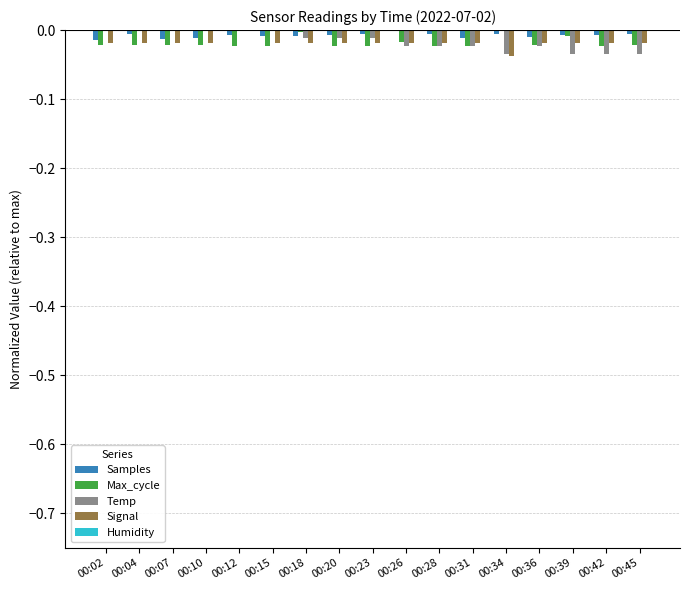

Is the value of Temp at 00:04 greater than the value of Samples at 00:28?

Yes